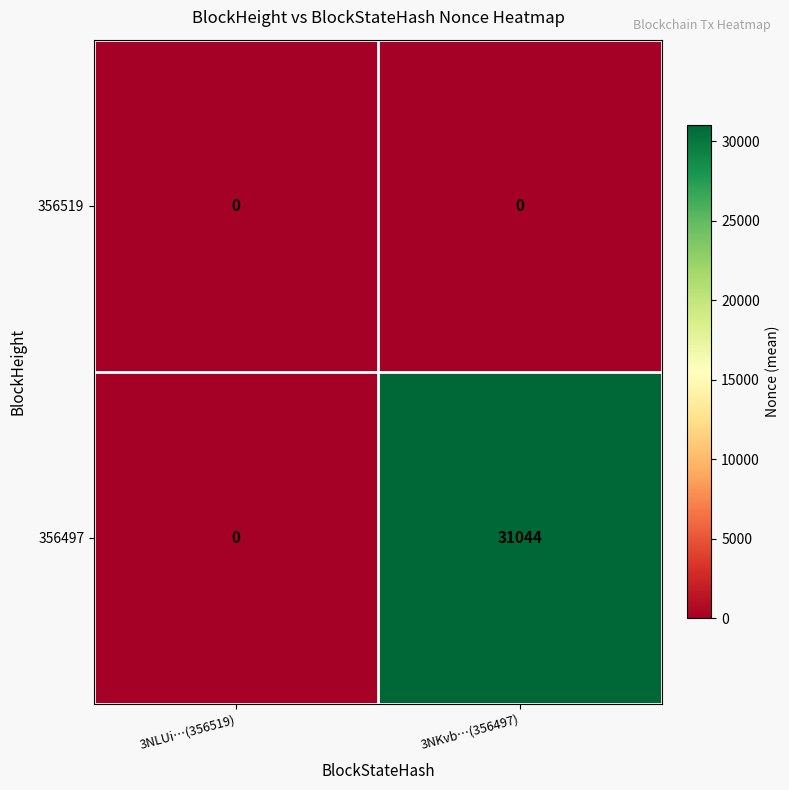

Count the number of categories in the chart.

2